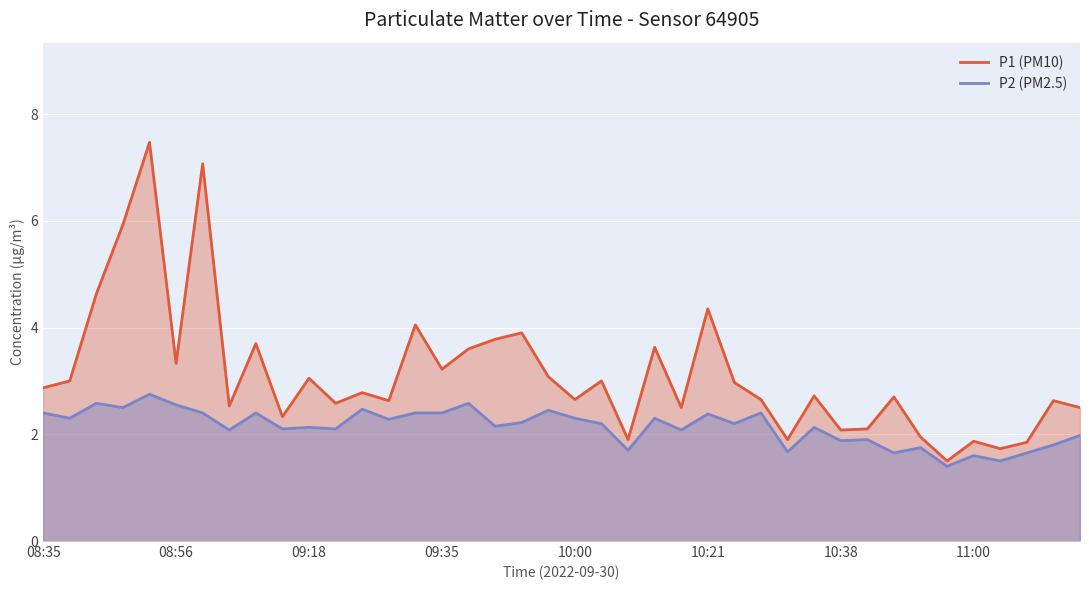

True or false: P2 (PM2.5) and P1 (PM10) intersect in this chart.

False